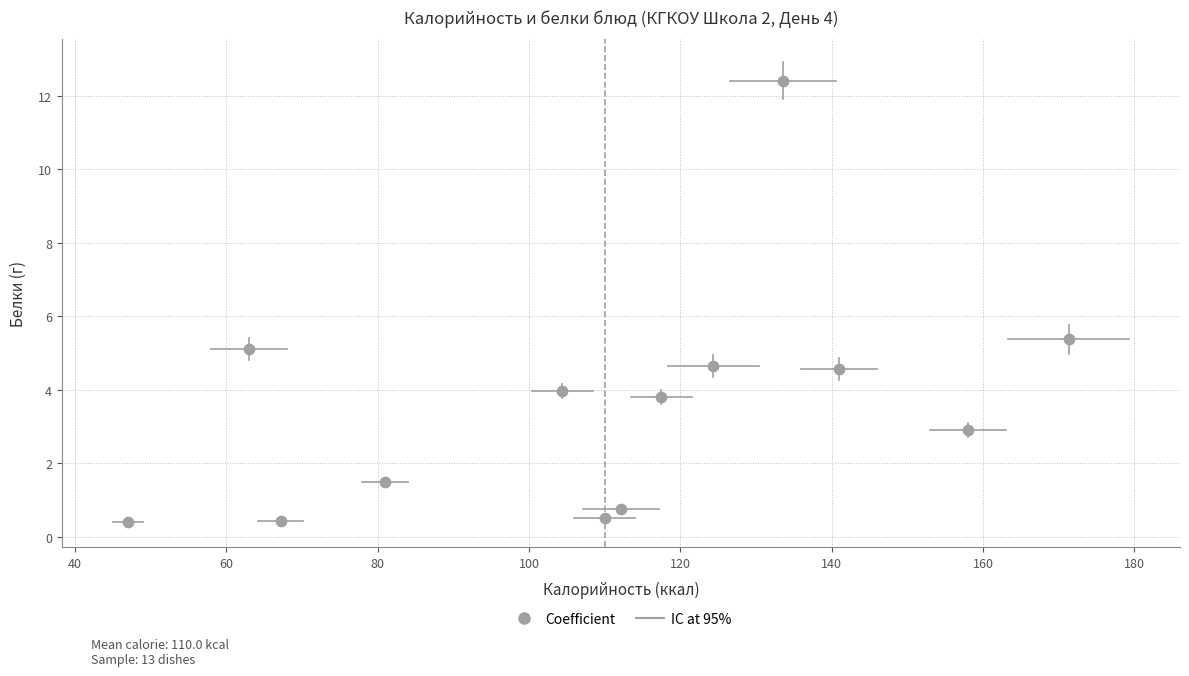

What is the range of Y values (max minus min)?

12.0